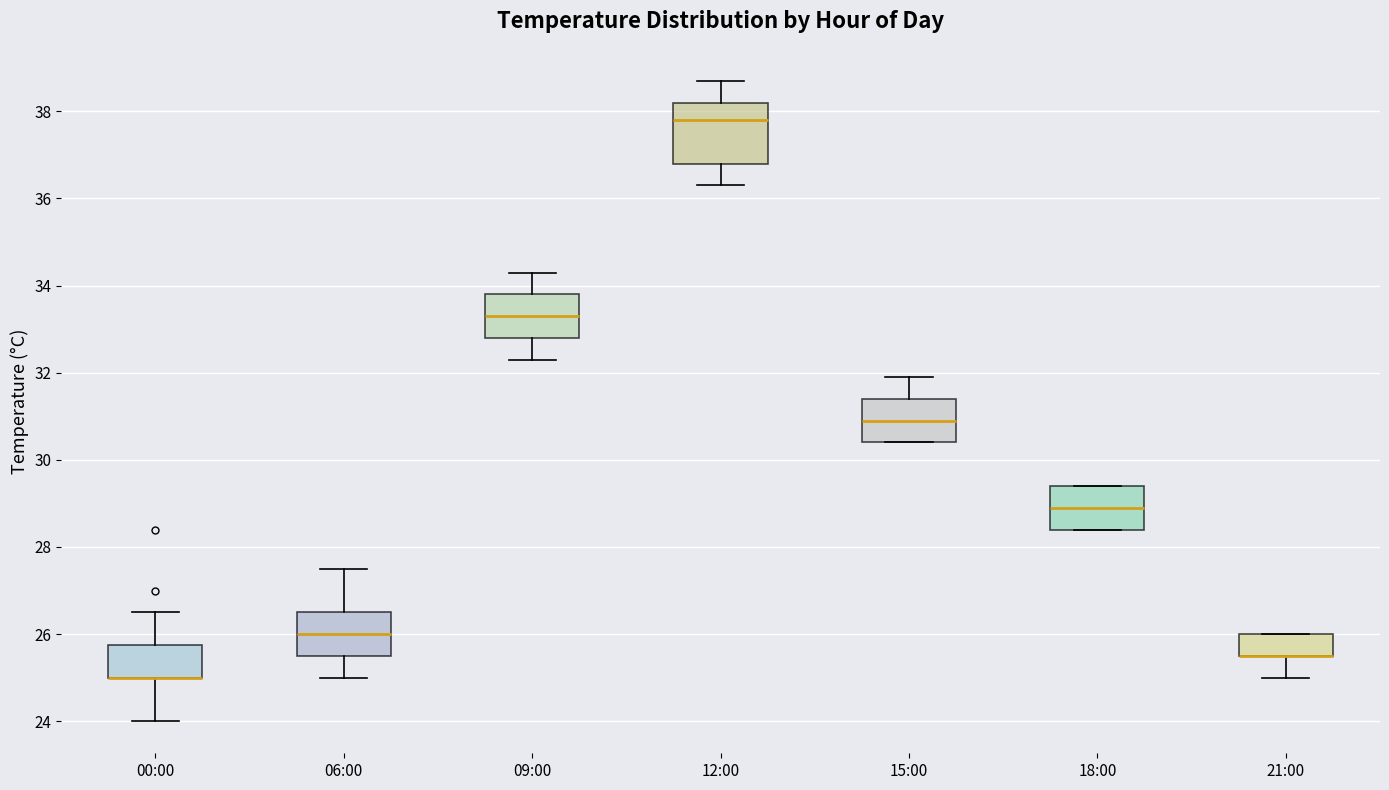

Which box is the tallest, from its lower edge to its upper edge?

12:00